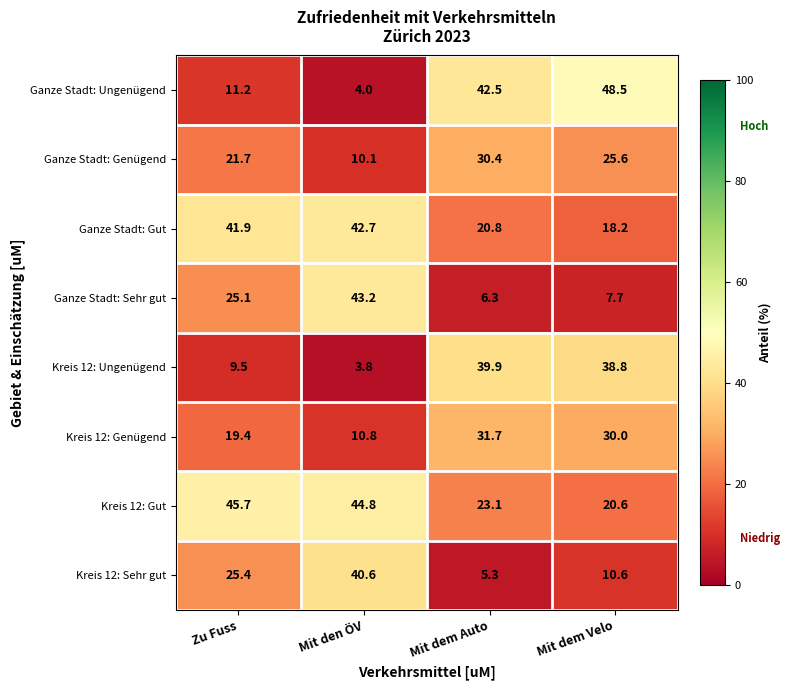

Rank the series by their maximum value, from lowest to highest.

Ganze Stadt: Genügend, Kreis 12: Genügend, Kreis 12: Ungenügend, Kreis 12: Sehr gut, Ganze Stadt: Gut, Ganze Stadt: Sehr gut, Kreis 12: Gut, Ganze Stadt: Ungenügend